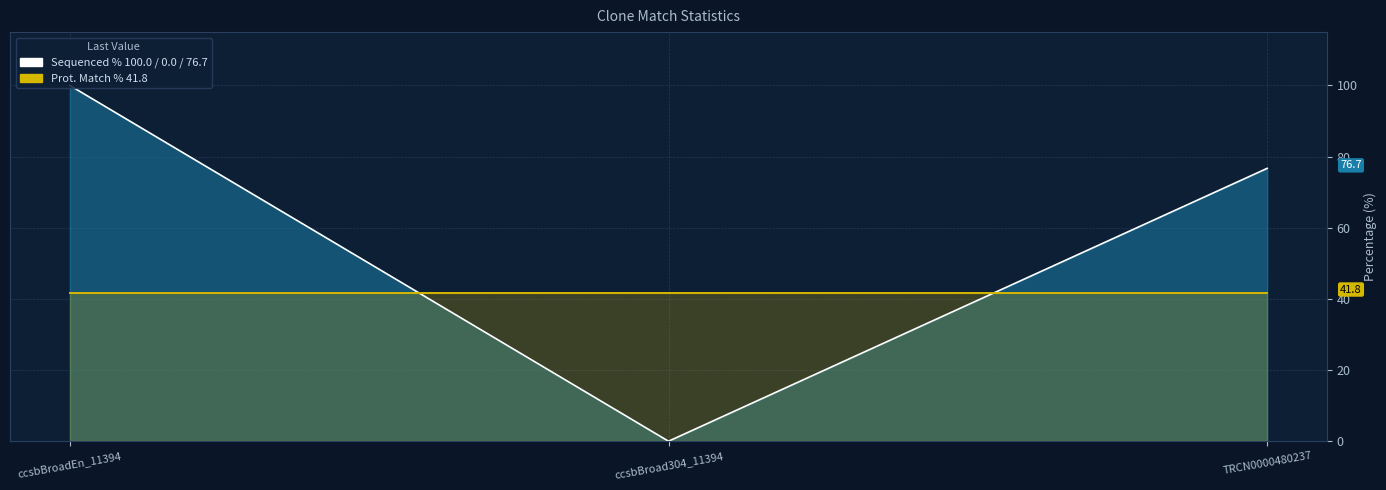

Where is the data nearest to the value 50?

TRCN0000480237